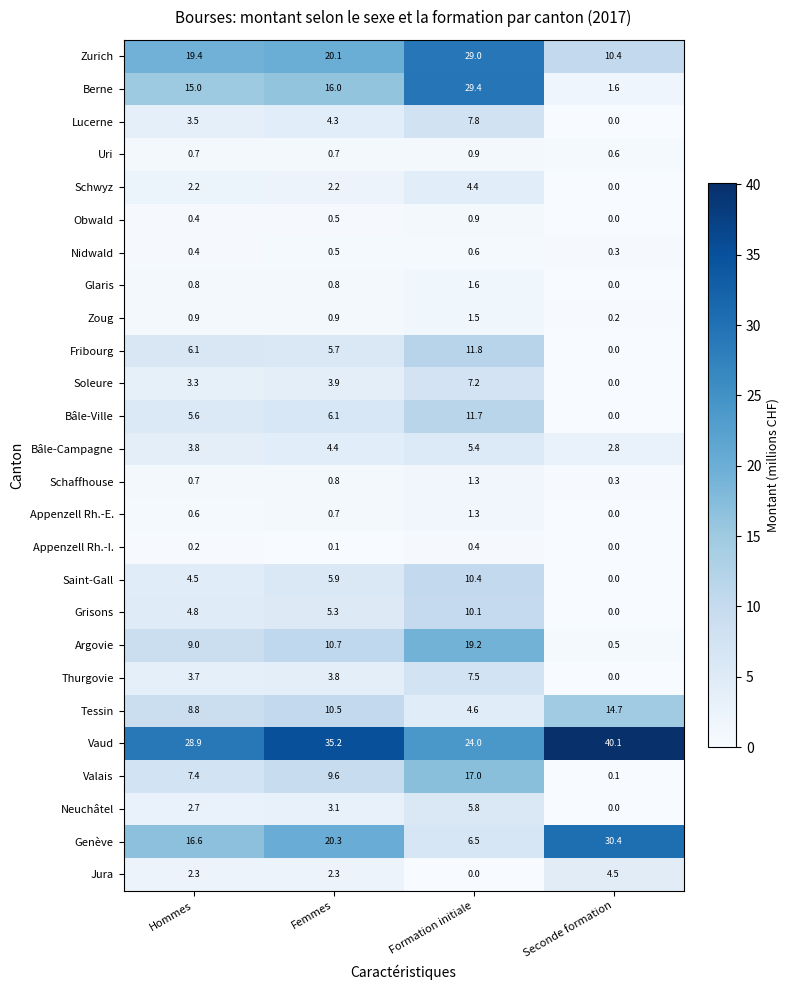

At which label does Soleure first exceed 3?

Hommes